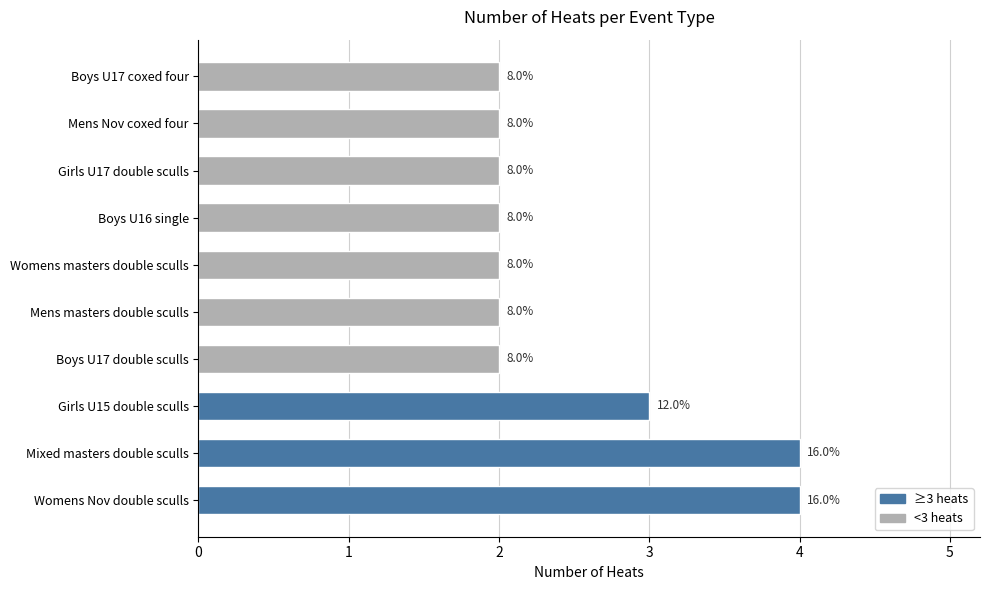

Rank the categories by value from lowest to highest.

Boys U17 double sculls, Mens masters double sculls, Womens masters double sculls, Boys U16 single, Girls U17 double sculls, Mens Nov coxed four, Boys U17 coxed four, Girls U15 double sculls, Womens Nov double sculls, Mixed masters double sculls